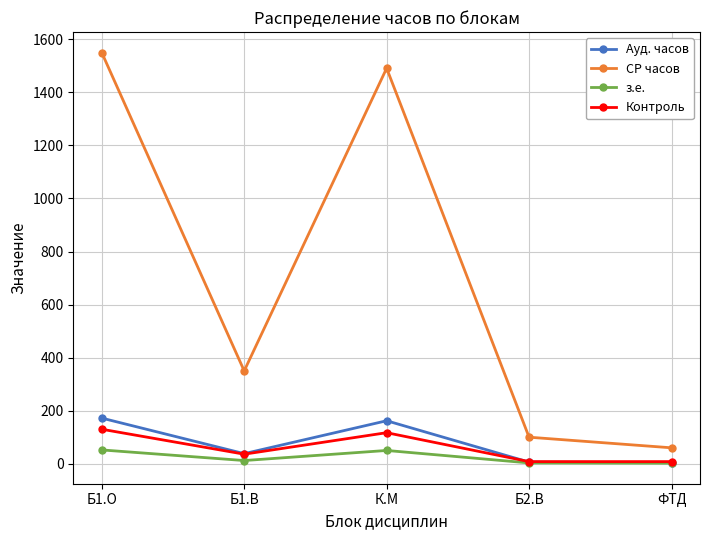

At how many categories does at least one series exceed 68?

4